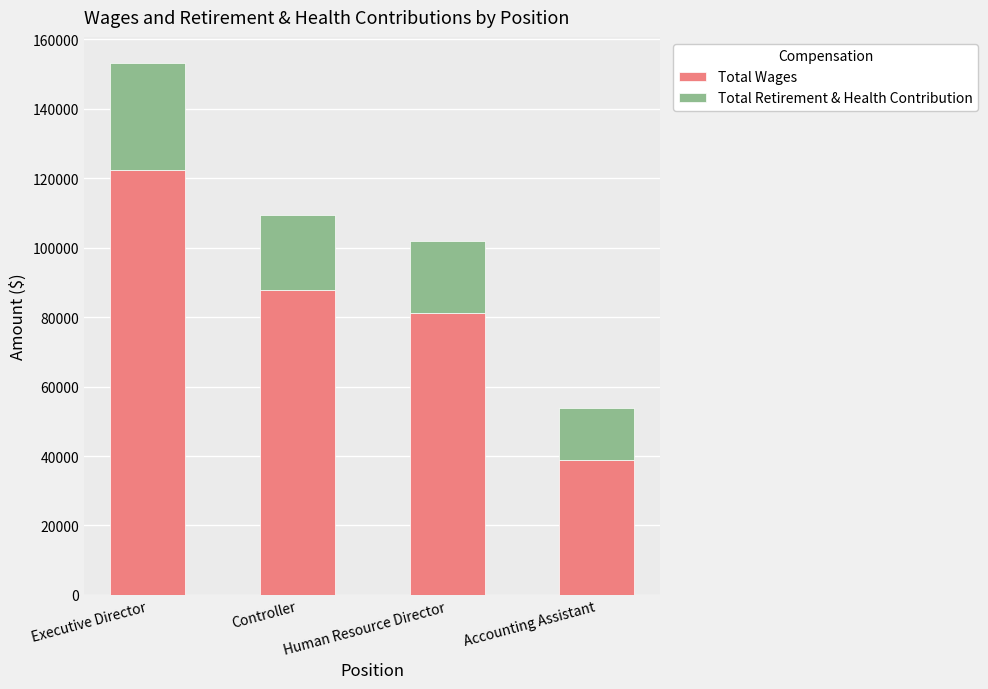

Is it true that Total Wages equals 81165 at Human Resource Director?

True